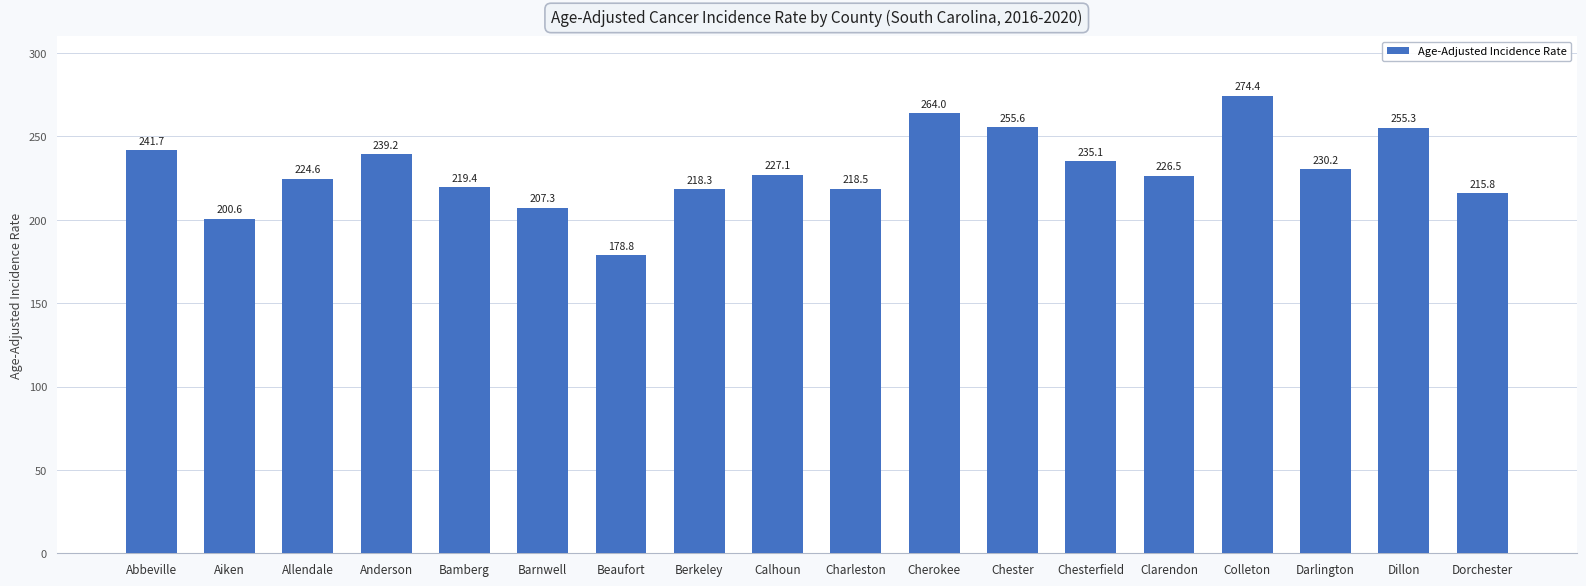

Rank the categories by value from highest to lowest.

Colleton, Cherokee, Chester, Dillon, Abbeville, Anderson, Chesterfield, Darlington, Calhoun, Clarendon, Allendale, Bamberg, Charleston, Berkeley, Dorchester, Barnwell, Aiken, Beaufort